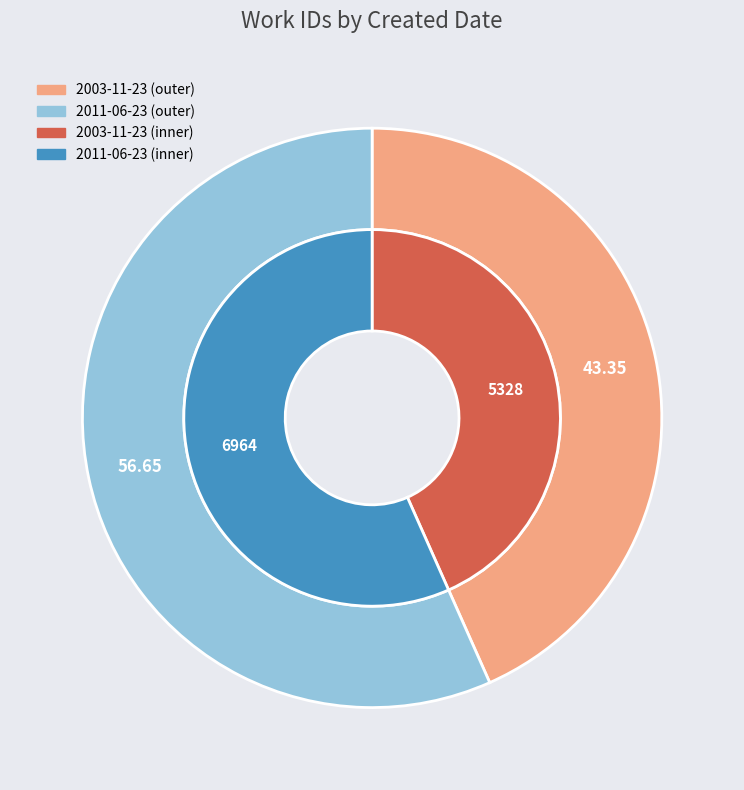

Is it true that 2003-11-23 is 43% of the pie?

True